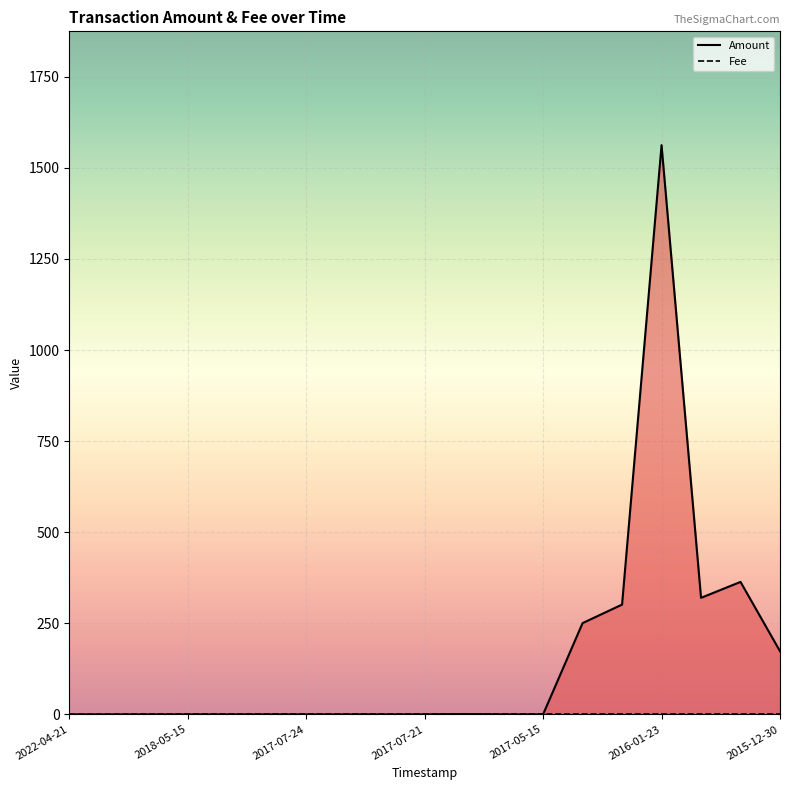

How many lines are shown in the chart?

2